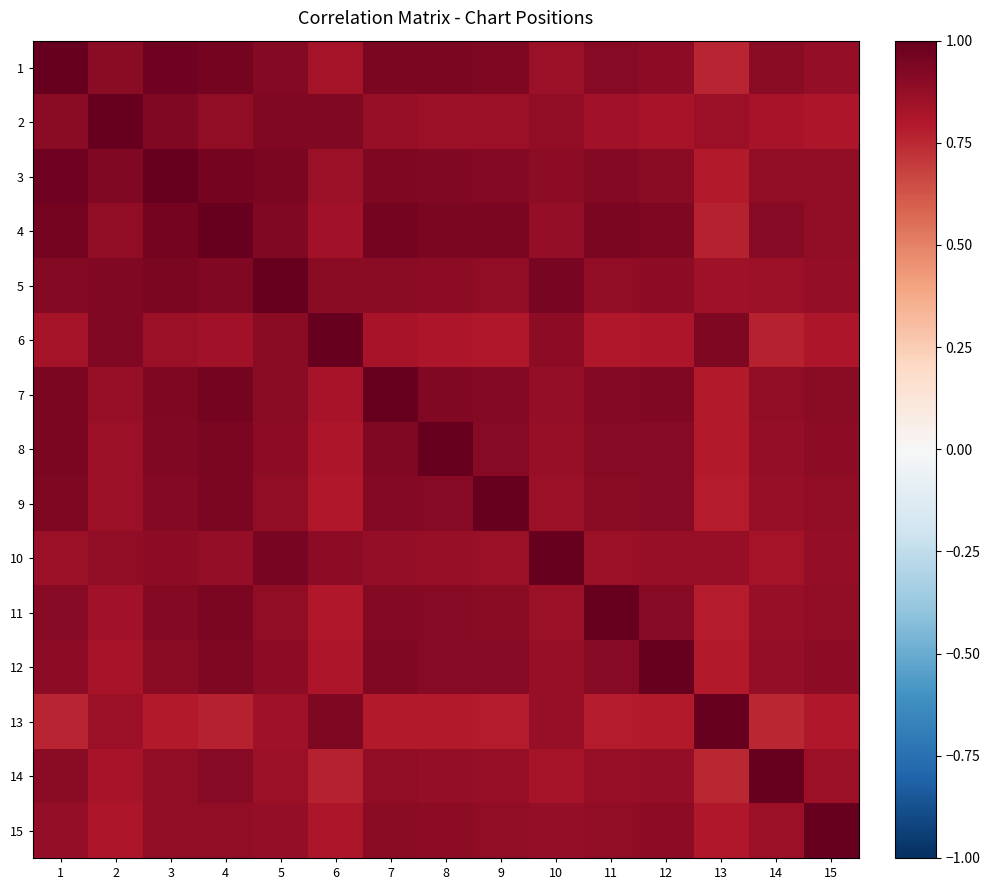

Reading left to right, extract all data points from this chart.

1: 1=1.0	2=0.9	3=1.0	4=1.0	5=0.9	6=0.8	7=0.9	8=0.9	9=0.9	10=0.9	11=0.9	12=0.9	13=0.8	14=0.9	15=0.9
2: 1=0.9	2=1.0	3=0.9	4=0.9	5=0.9	6=0.9	7=0.9	8=0.9	9=0.9	10=0.9	11=0.8	12=0.8	13=0.9	14=0.8	15=0.8
3: 1=1.0	2=0.9	3=1.0	4=1.0	5=0.9	6=0.9	7=0.9	8=0.9	9=0.9	10=0.9	11=0.9	12=0.9	13=0.8	14=0.9	15=0.9
4: 1=1.0	2=0.9	3=1.0	4=1.0	5=0.9	6=0.8	7=1.0	8=0.9	9=0.9	10=0.9	11=0.9	12=0.9	13=0.8	14=0.9	15=0.9
5: 1=0.9	2=0.9	3=0.9	4=0.9	5=1.0	6=0.9	7=0.9	8=0.9	9=0.9	10=1.0	11=0.9	12=0.9	13=0.8	14=0.9	15=0.9
6: 1=0.8	2=0.9	3=0.9	4=0.8	5=0.9	6=1.0	7=0.8	8=0.8	9=0.8	10=0.9	11=0.8	12=0.8	13=0.9	14=0.8	15=0.8
7: 1=0.9	2=0.9	3=0.9	4=1.0	5=0.9	6=0.8	7=1.0	8=0.9	9=0.9	10=0.9	11=0.9	12=0.9	13=0.8	14=0.9	15=0.9
8: 1=0.9	2=0.9	3=0.9	4=0.9	5=0.9	6=0.8	7=0.9	8=1.0	9=0.9	10=0.9	11=0.9	12=0.9	13=0.8	14=0.9	15=0.9
9: 1=0.9	2=0.9	3=0.9	4=0.9	5=0.9	6=0.8	7=0.9	8=0.9	9=1.0	10=0.9	11=0.9	12=0.9	13=0.8	14=0.9	15=0.9
10: 1=0.9	2=0.9	3=0.9	4=0.9	5=1.0	6=0.9	7=0.9	8=0.9	9=0.9	10=1.0	11=0.9	12=0.9	13=0.9	14=0.8	15=0.9
11: 1=0.9	2=0.8	3=0.9	4=0.9	5=0.9	6=0.8	7=0.9	8=0.9	9=0.9	10=0.9	11=1.0	12=0.9	13=0.8	14=0.9	15=0.9
12: 1=0.9	2=0.8	3=0.9	4=0.9	5=0.9	6=0.8	7=0.9	8=0.9	9=0.9	10=0.9	11=0.9	12=1.0	13=0.8	14=0.9	15=0.9
13: 1=0.8	2=0.9	3=0.8	4=0.8	5=0.8	6=0.9	7=0.8	8=0.8	9=0.8	10=0.9	11=0.8	12=0.8	13=1.0	14=0.8	15=0.8
14: 1=0.9	2=0.8	3=0.9	4=0.9	5=0.9	6=0.8	7=0.9	8=0.9	9=0.9	10=0.8	11=0.9	12=0.9	13=0.8	14=1.0	15=0.9
15: 1=0.9	2=0.8	3=0.9	4=0.9	5=0.9	6=0.8	7=0.9	8=0.9	9=0.9	10=0.9	11=0.9	12=0.9	13=0.8	14=0.9	15=1.0